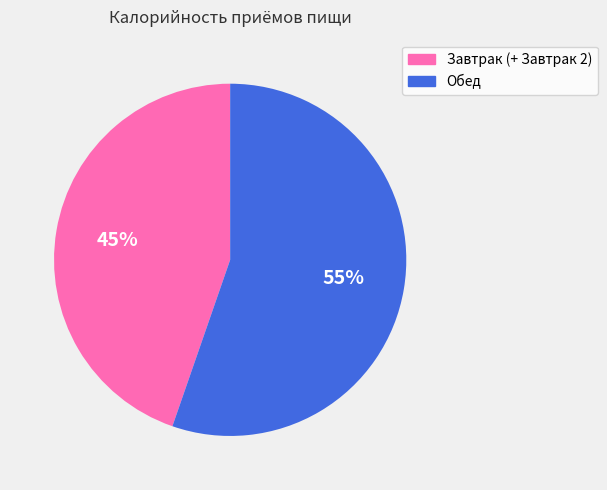

Rank the categories by value from lowest to highest.

Завтрак (+ Завтрак 2), Обед